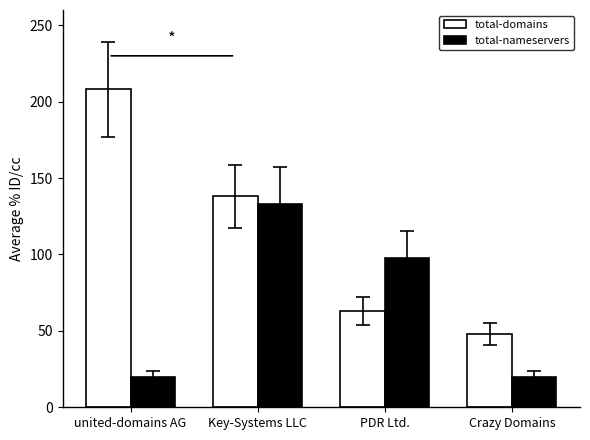

Read the total-domains value at Key-Systems LLC, to the nearest 10.

140